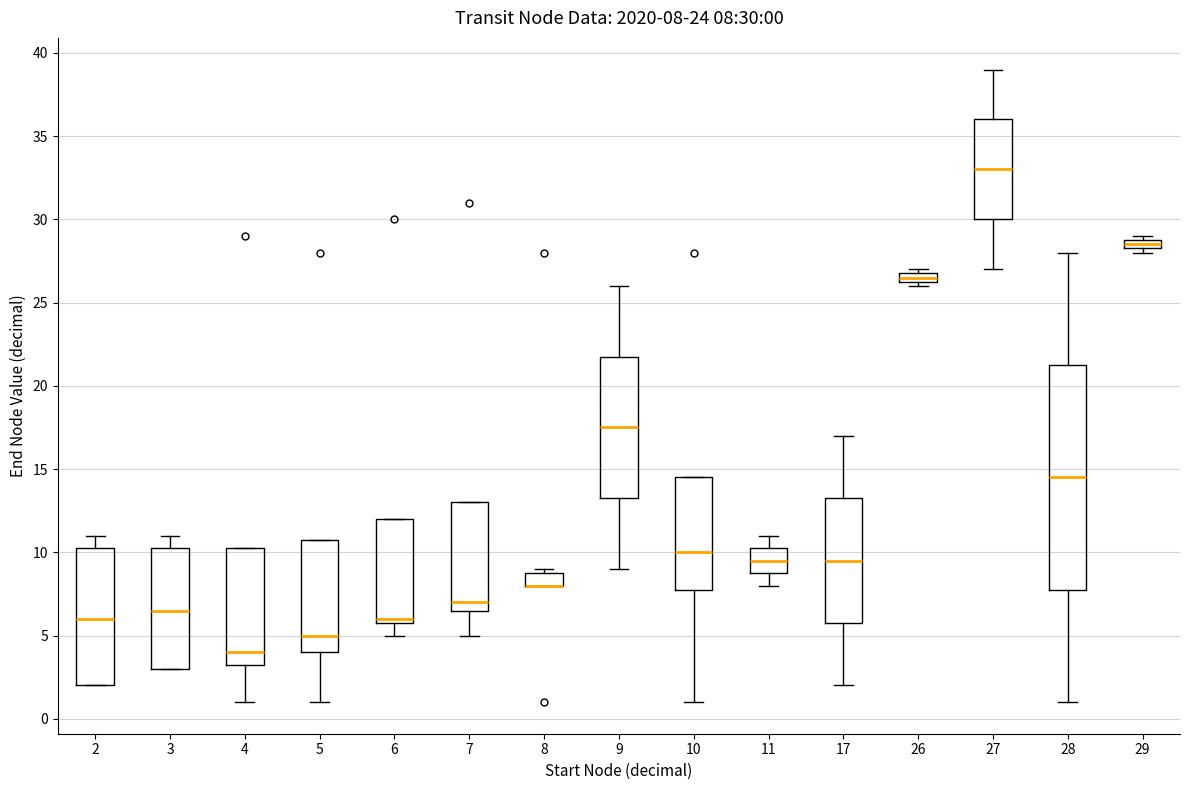

Comparing the boxes themselves (not the whiskers), which one is the tallest?

28